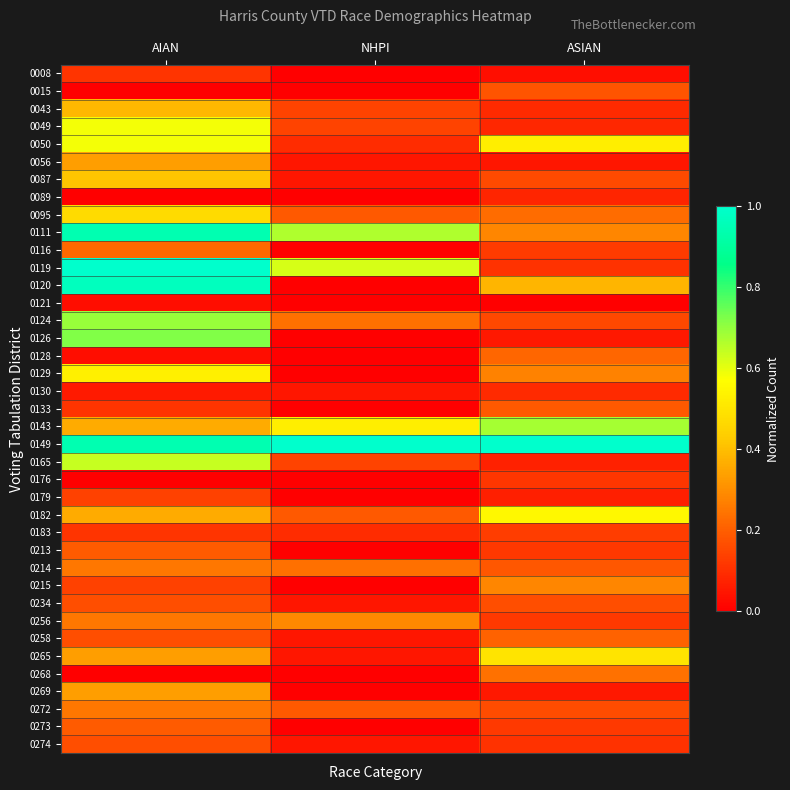

At which category is the sum across all series the highest?

AIAN